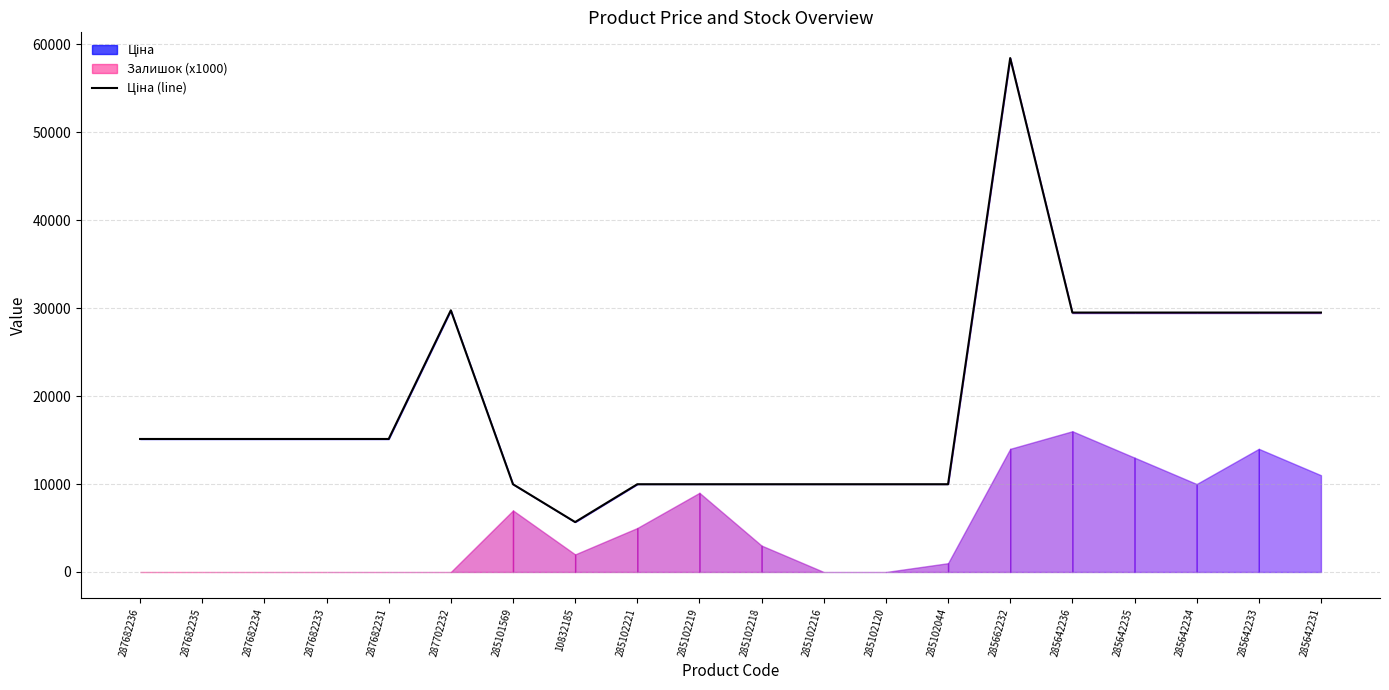

Reading left to right, what are all the values shown in this chart?

15120.0	15120.0	15120.0	15120.0	15120.0	29747.2	9975.0	5673.8	9975.0	9975.0	9975.0	9975.0	9975.0	9975.0	58426.5	29491.5	29491.5	29491.5	29491.5	29491.5